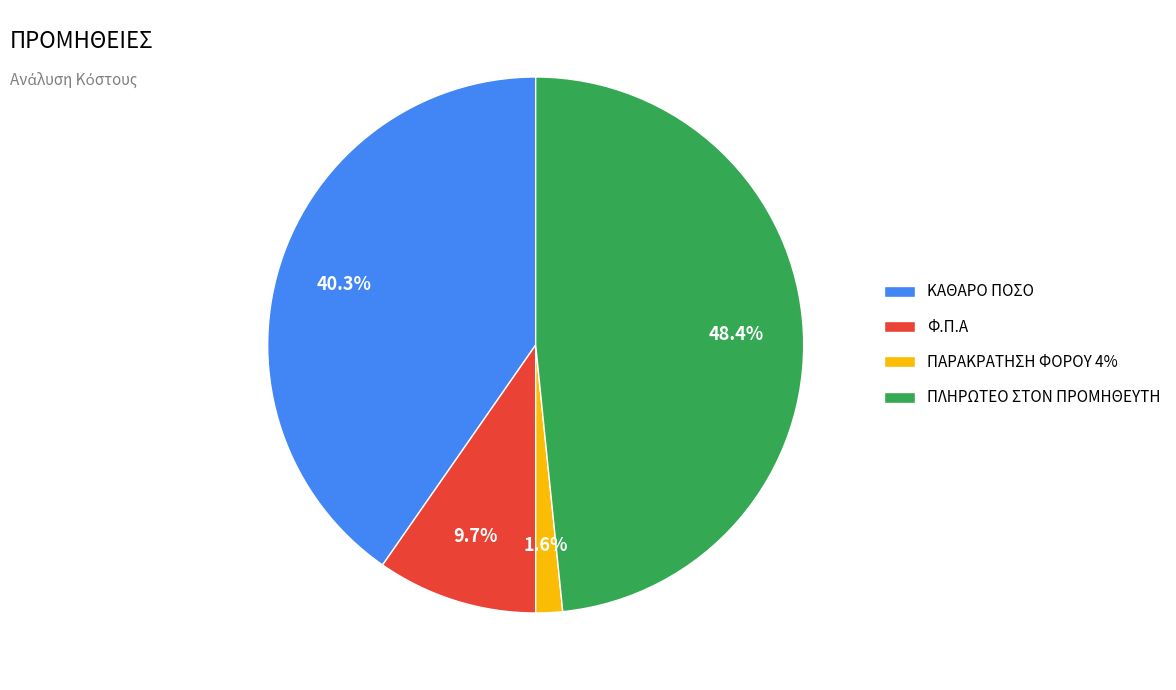

To the nearest percent, what is the average slice percentage?

25%